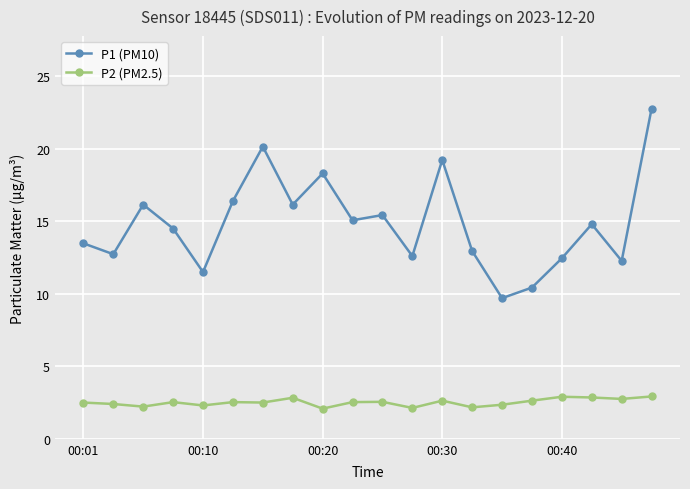

What is the value of the P1 (PM10) point at the 12th from the left?

12.6